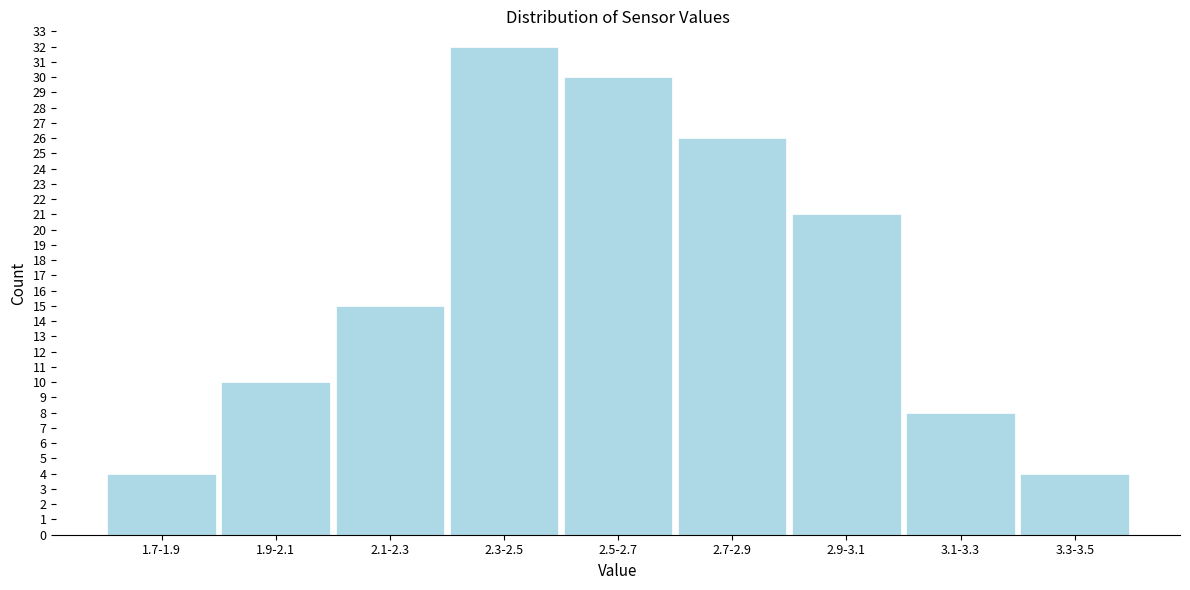

Reading left to right, what are all the values shown in this chart?

1.7-1.9=4	1.9-2.1=10	2.1-2.3=15	2.3-2.5=32	2.5-2.7=30	2.7-2.9=26	2.9-3.1=21	3.1-3.3=8	3.3-3.5=4